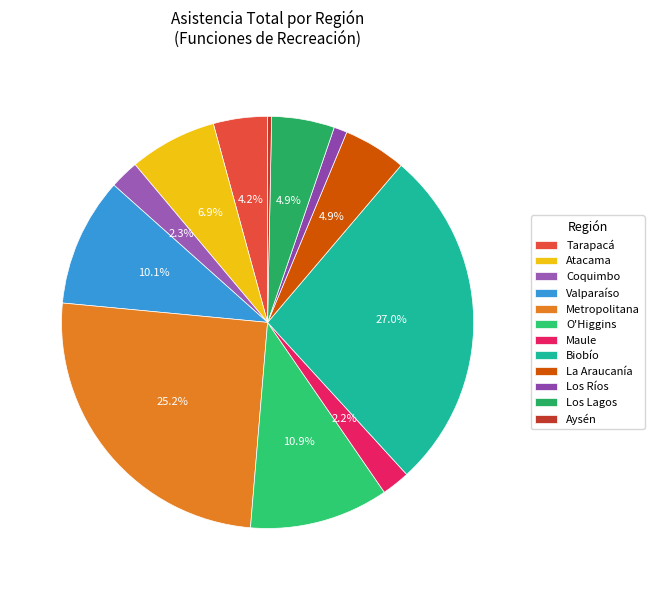

Rank the categories by value from lowest to highest.

Aysén, Los Ríos, Maule, Coquimbo, Tarapacá, Los Lagos, La Araucanía, Atacama, Valparaíso, O'Higgins, Metropolitana, Biobío